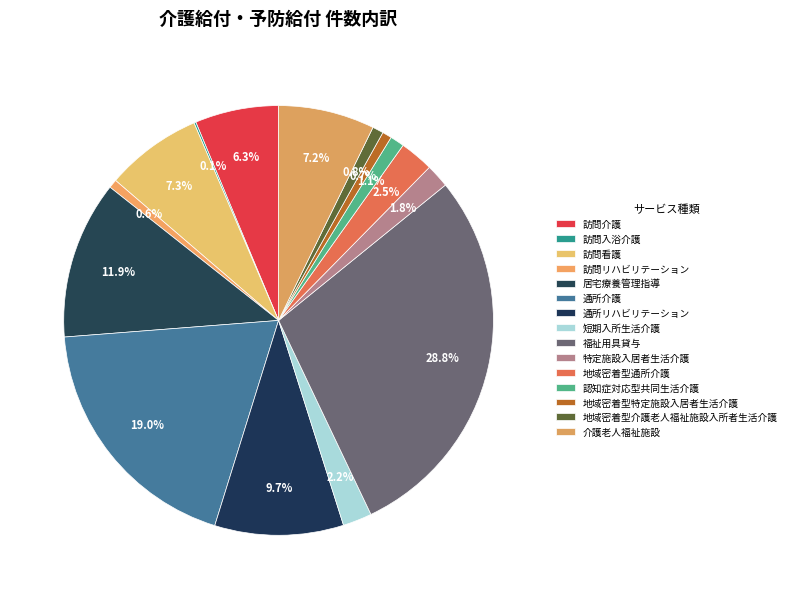

To the nearest percent, what is the combined percentage of 地域密着型通所介護 and 介護老人福祉施設?

10%